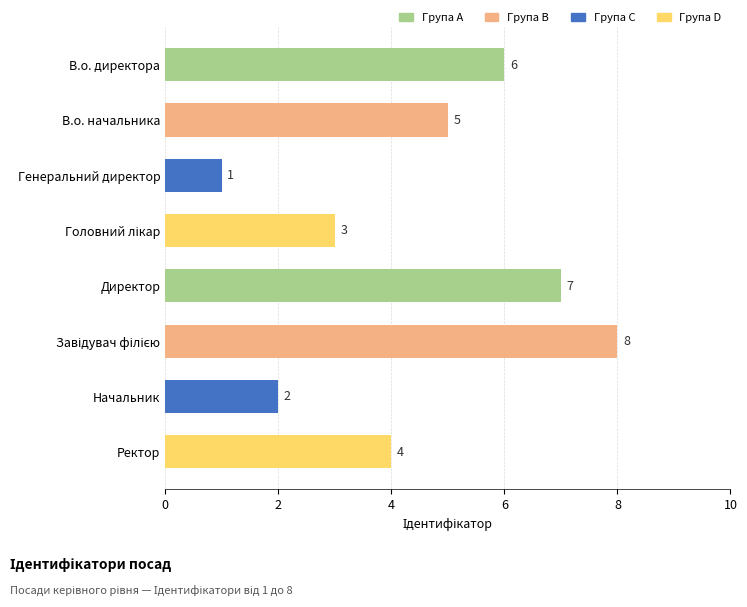

At which label is the value closest to 4?

Ректор